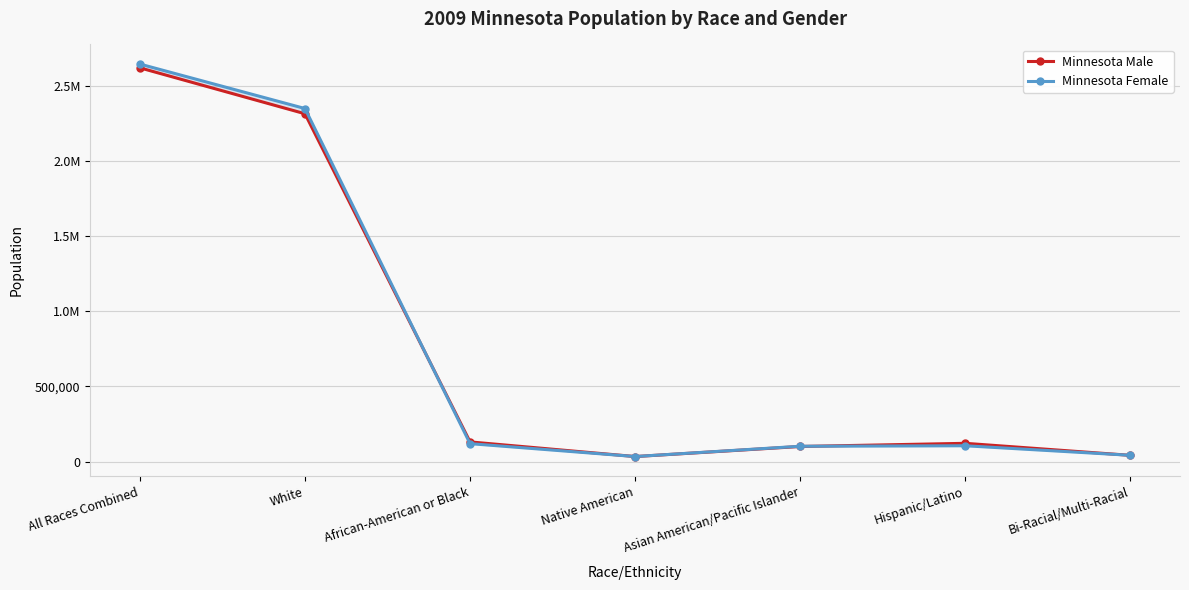

Which has a higher value, White or Native American?

White